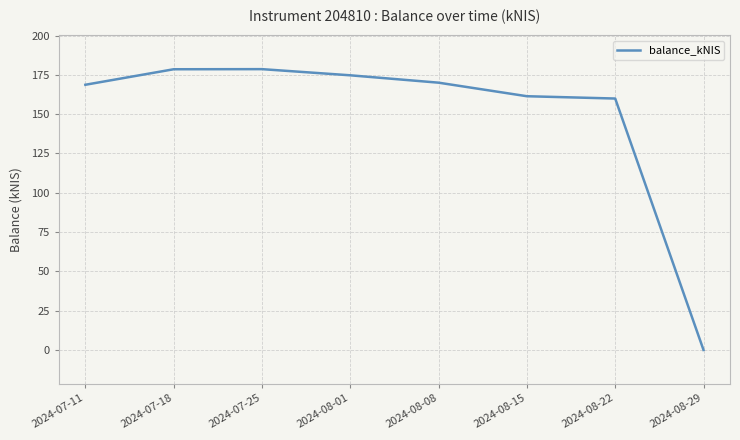

What is the approximate value at 2024-07-18?

178.6